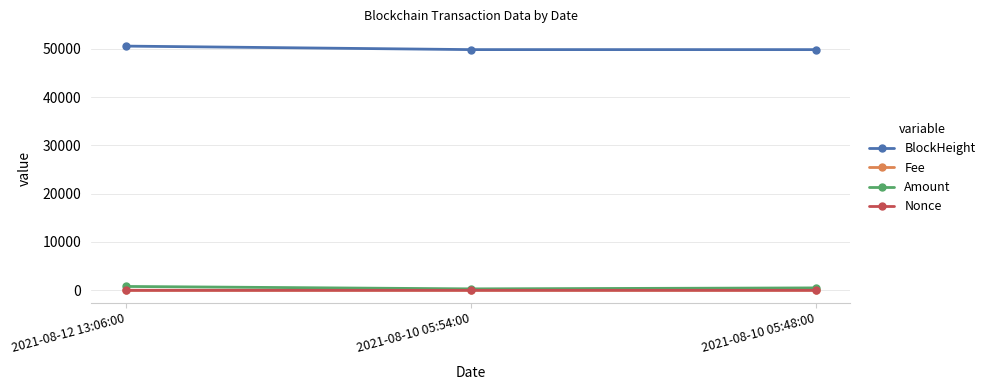

How many lines are shown in the chart?

4